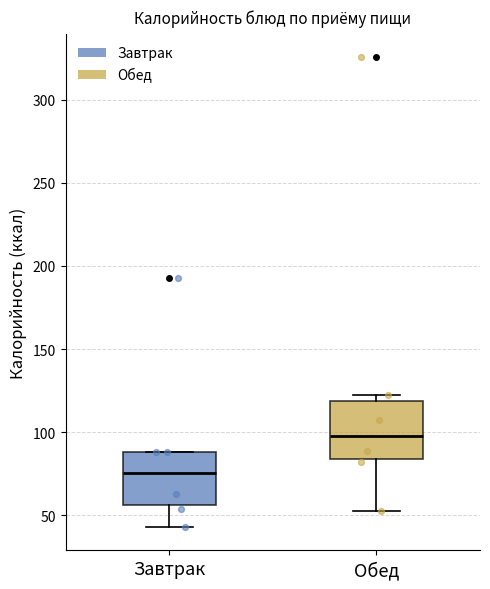

Reading left to right, read every box against the y-axis: the position of its median line, the range the box covers, and the ends of its whiskers. The values are not printed on the chart, so give them approximately, as read against the axis.

Завтрак: median 75, box 55 to 90, whiskers 45 to 90
Обед: median 100, box 85 to 120, whiskers 50 to 120 (just above the box's upper edge)